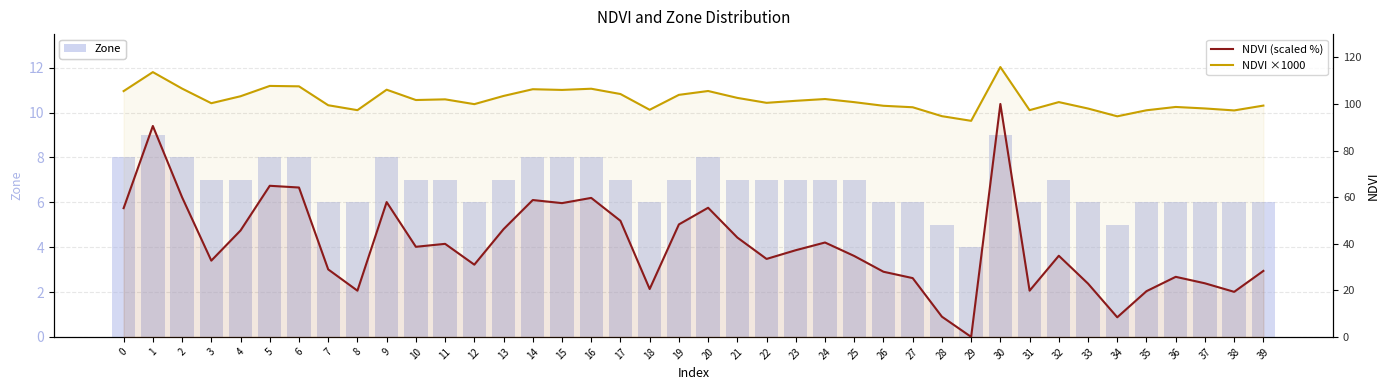

Rank the series at 1 from highest to lowest value.

NDVI ×1000, NDVI (scaled %), Zone